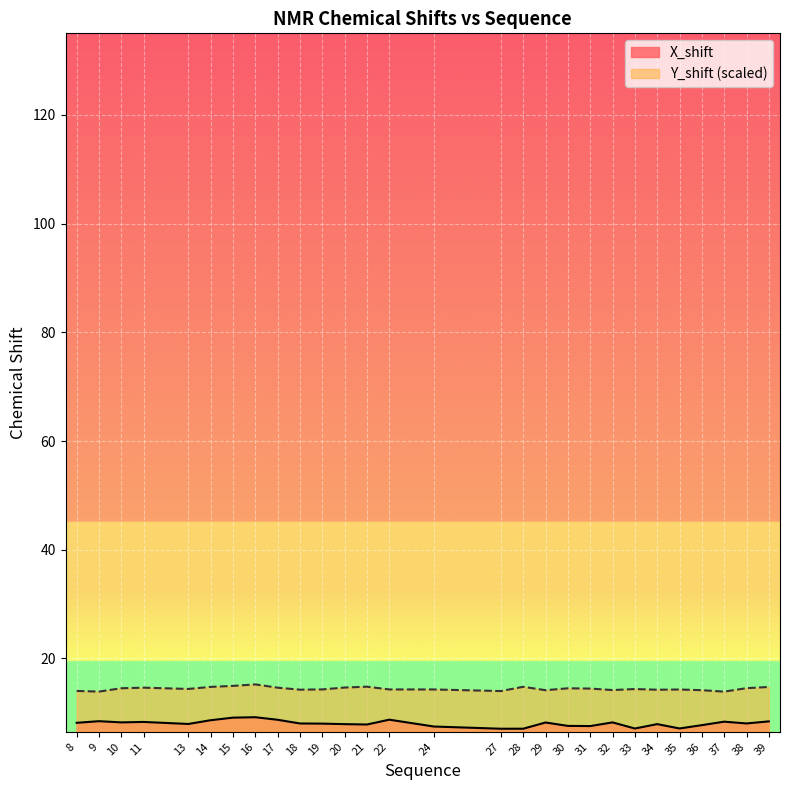

What is the value of the X_shift point at the 11th from the left?

8.0